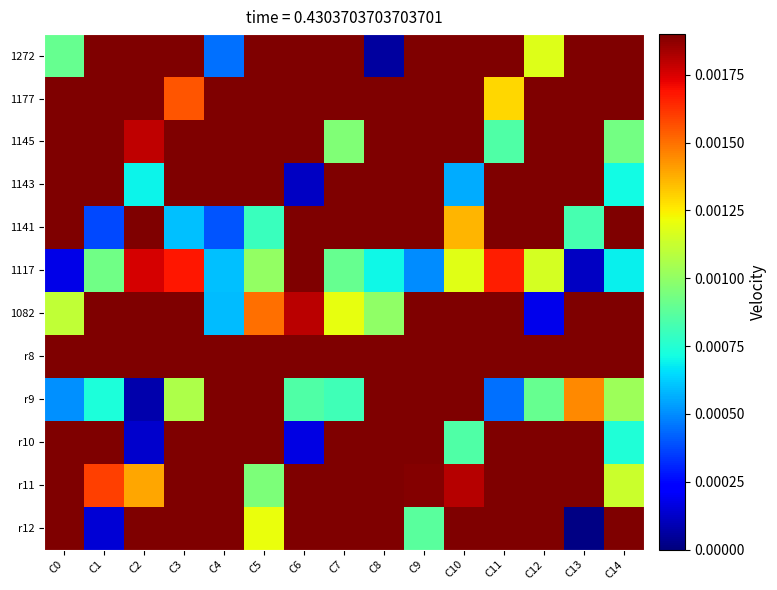

Rank the series at C0 from lowest to highest value.

1117, r9, 1272, 1082, 1177, 1145, 1143, 1141, r8, r10, r11, r12